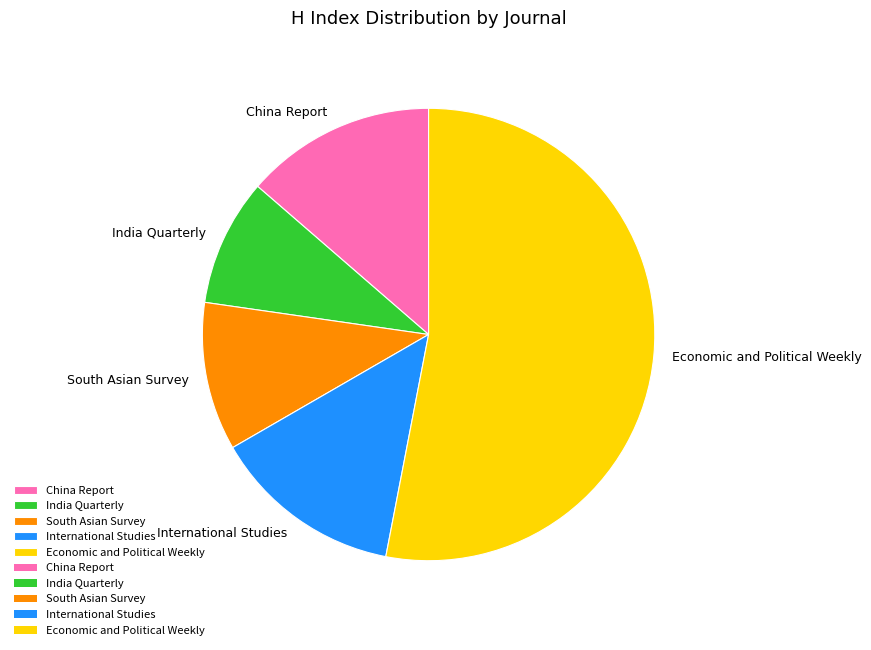

Is there any slice that represents more than half of the pie?

Yes